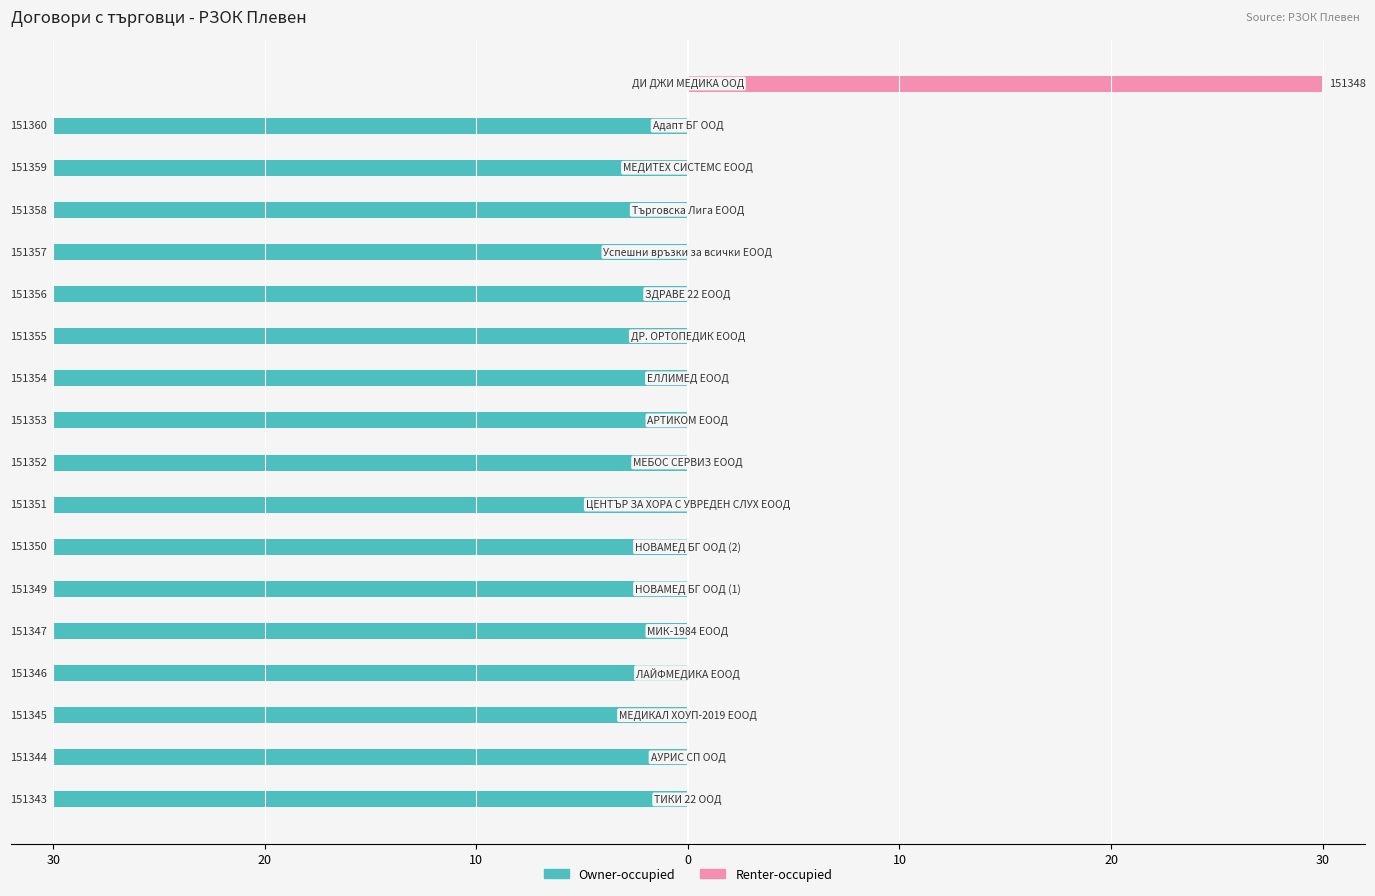

What is the difference between the maximum and minimum values in the Renter-occupied series?

30.0